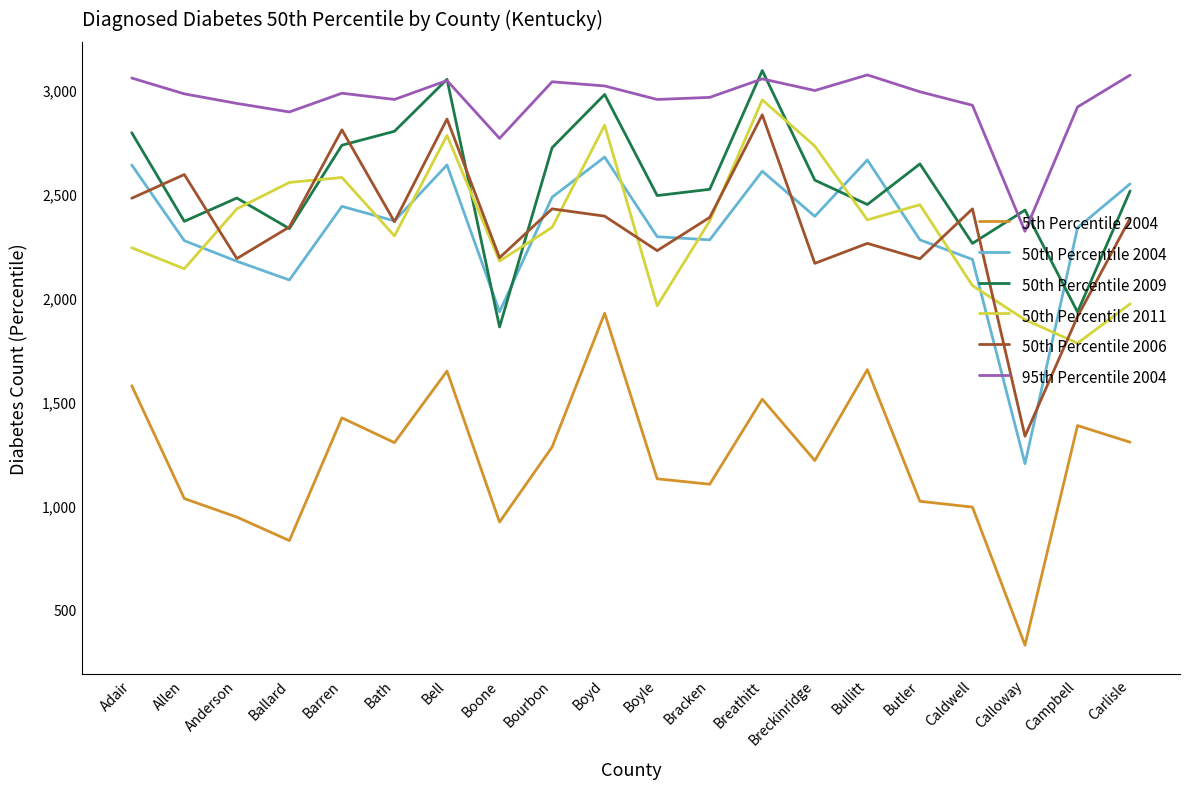

Which category has the lowest value across all series?

Calloway